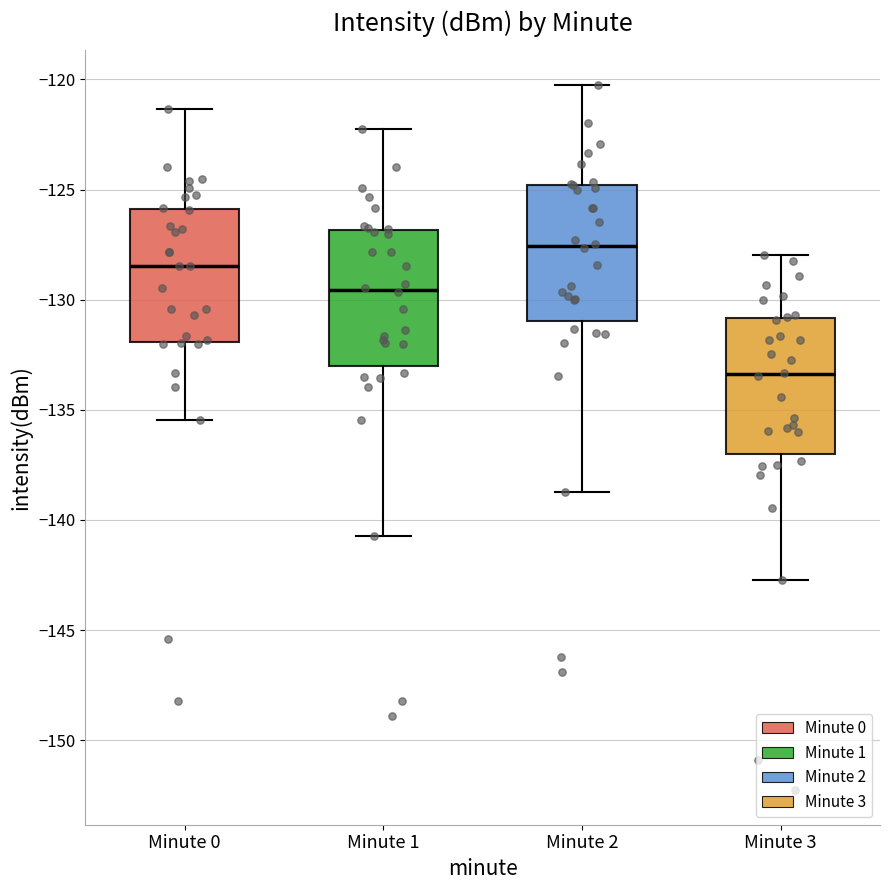

Reading left to right, transcribe this box plot: for each box, give where its median line is, the range the box spans, and where its two whiskers end, as read against the y-axis. The values are not printed on the chart, so give them approximately, as read against the axis.

Minute 0: median -128.5, box -132.0 to -126.0, whiskers -135.5 to -121.5
Minute 1: median -129.5, box -133.0 to -127.0, whiskers -140.5 to -122.5
Minute 2: median -127.5, box -131.0 to -125.0, whiskers -138.5 to -120.5
Minute 3: median -133.5, box -137.0 to -131.0, whiskers -142.5 to -128.0